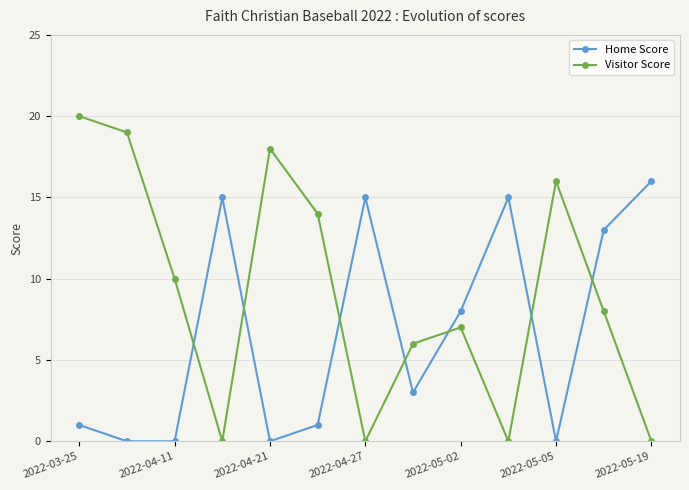

Reading right to left, list all the values displayed in this chart.

Home Score: 16	13	0	15	8	3	15	1	0	15	0	0	1
Visitor Score: 0	8	16	0	7	6	0	14	18	0	10	19	20